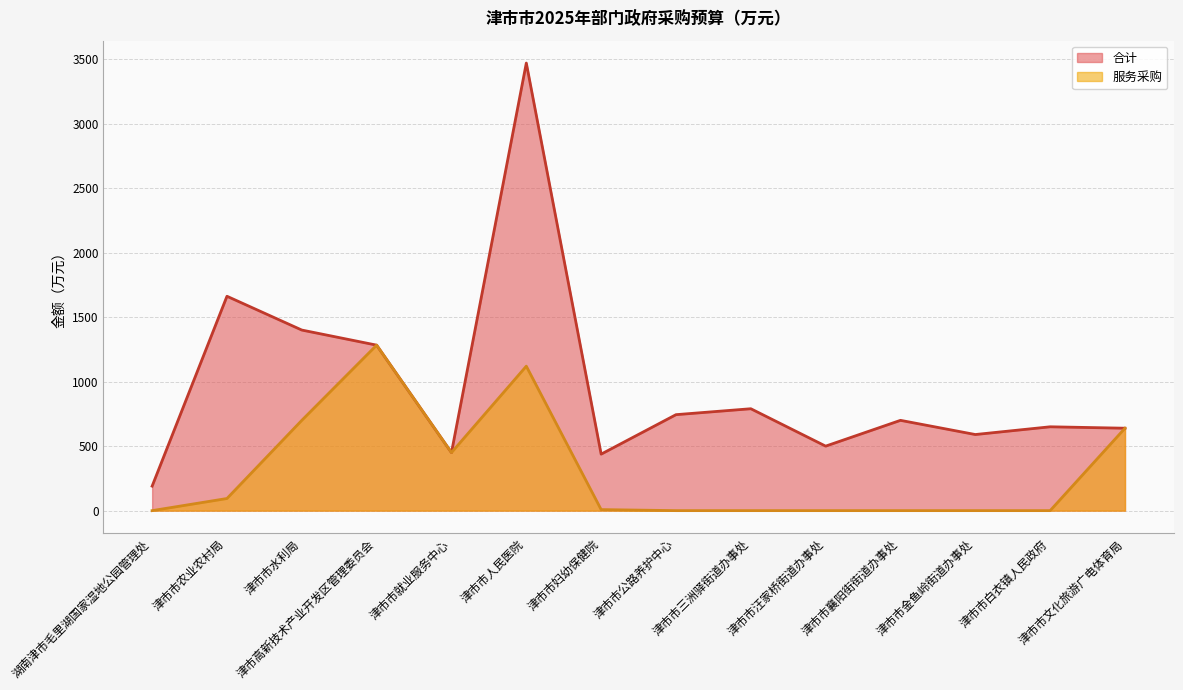

At which label does 合计 reach its peak?

津市市人民医院